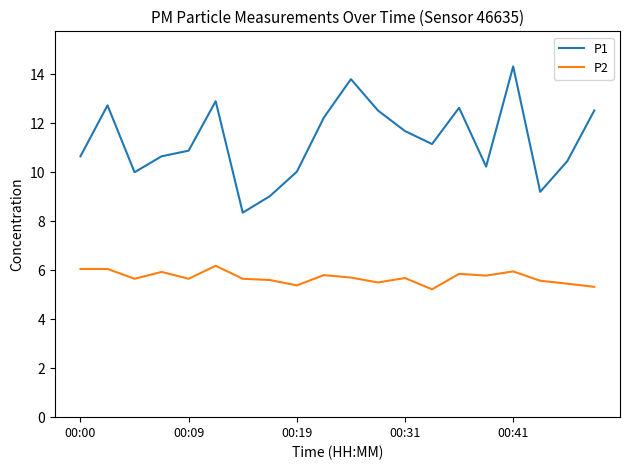

List the series in order of their peak value, highest first.

P1, P2